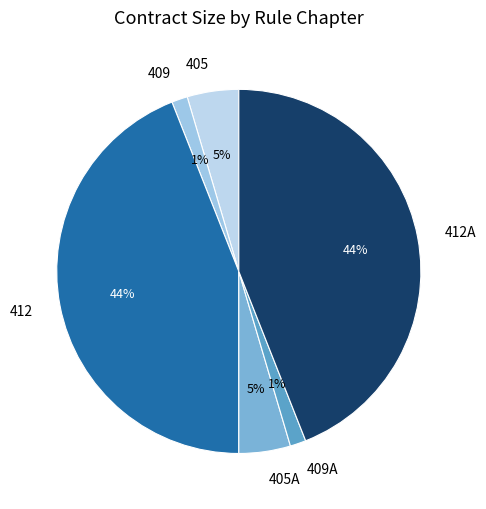

Is there a majority slice in this chart?

No